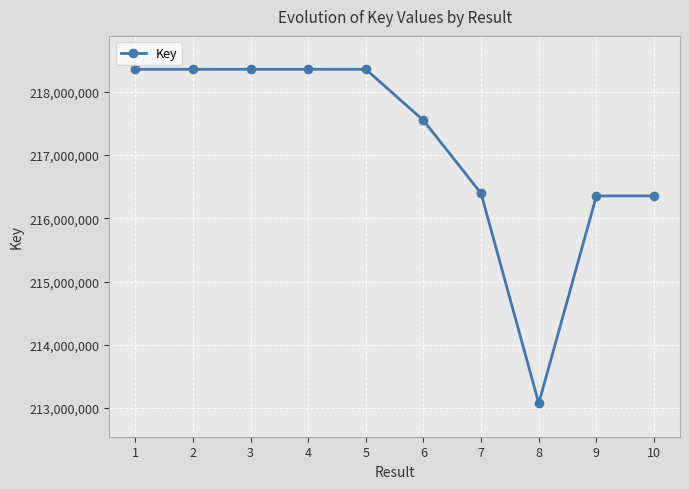

How many data points are less than 218355314?

5